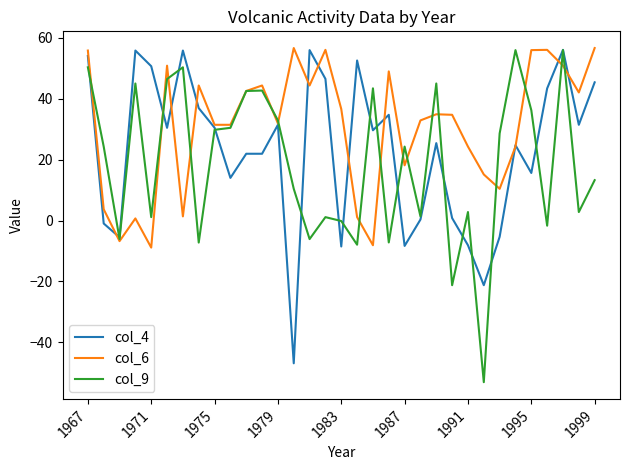

Which series has the widest spread of values?

col_9